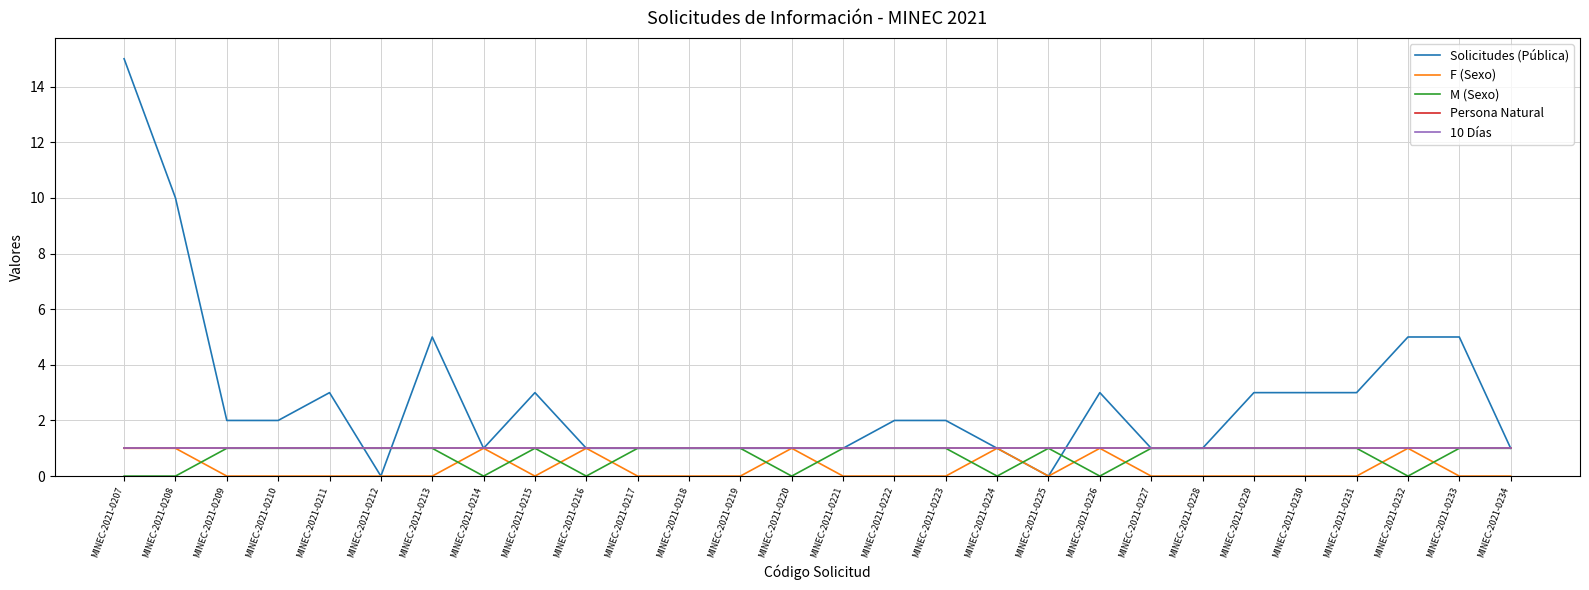

Which category has the lowest value in the Solicitudes (Pública) series?

MINEC-2021-0212